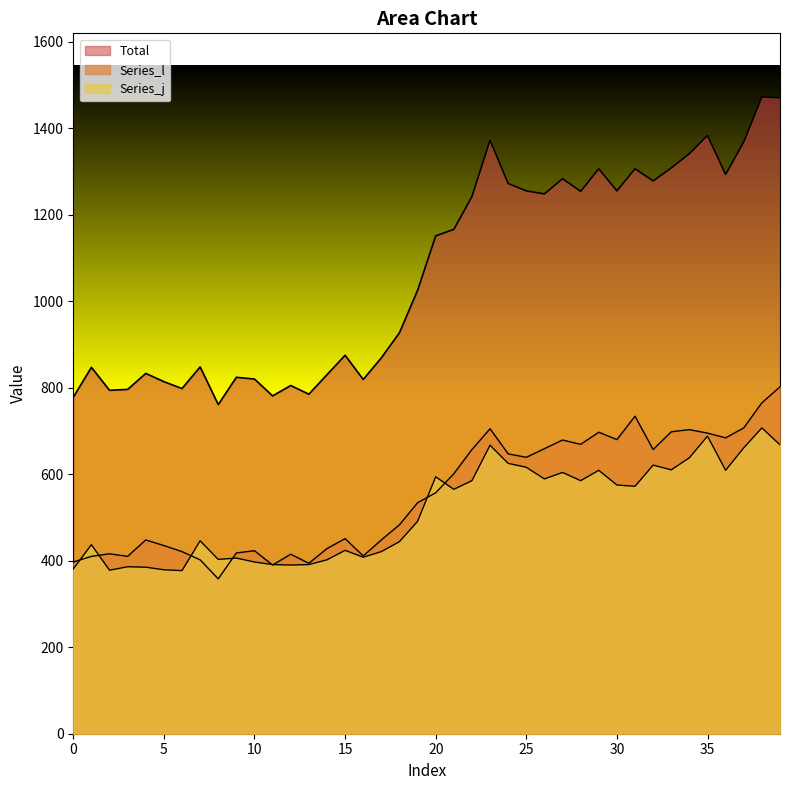

What are all the series names shown in the legend?

Total, Series_l, Series_j